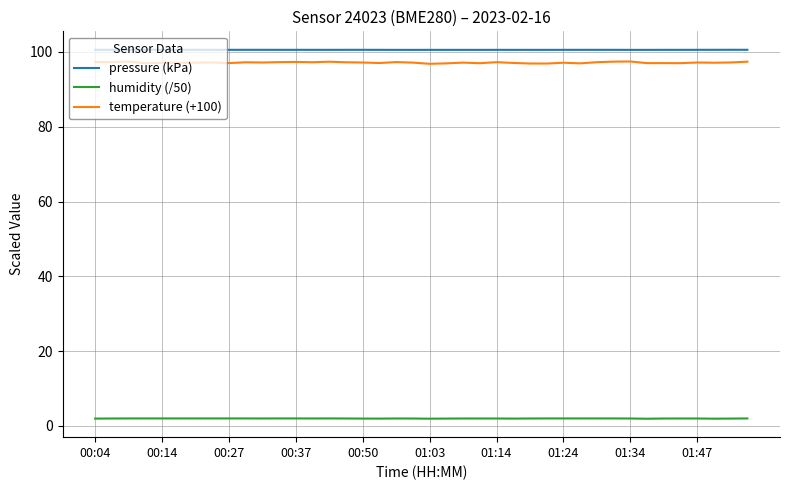

True or false: temperature (+100) and humidity (/50) cross at least once.

False